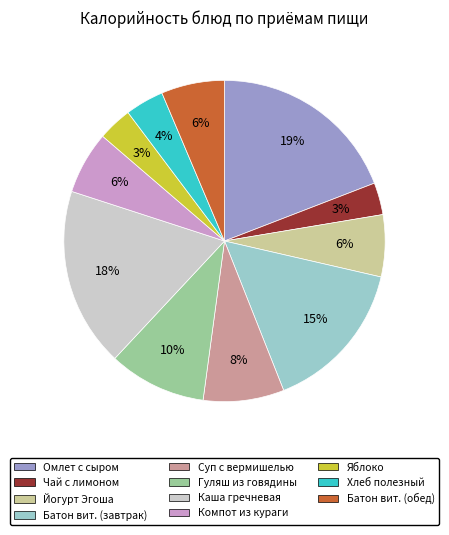

Do Каша гречневая and Яблоко together represent more than half of the pie?

No